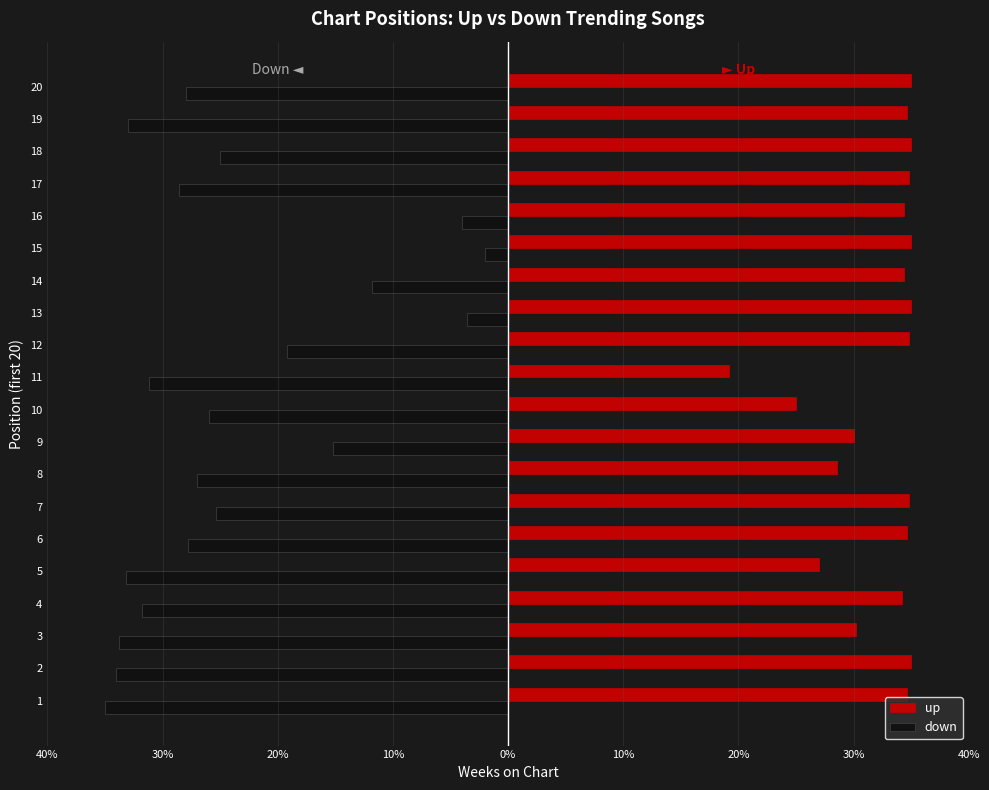

Reading right to left, what are all the values shown in this chart?

up: 175	173	175	174	172	175	172	175	174	96	125	150	143	174	173	135	171	151	175	173
down: -140	-165	-125	-143	-20	-10	-59	-18	-96	-156	-130	-76	-135	-127	-139	-166	-159	-169	-170	-175